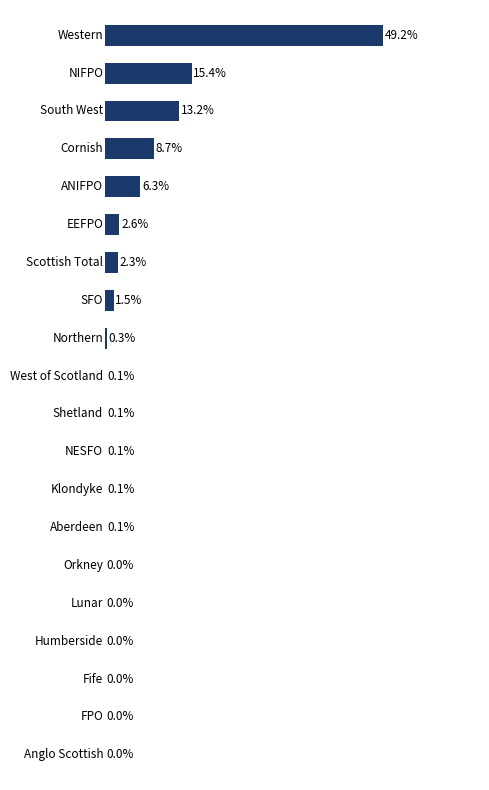

Are the bars horizontal?

Yes